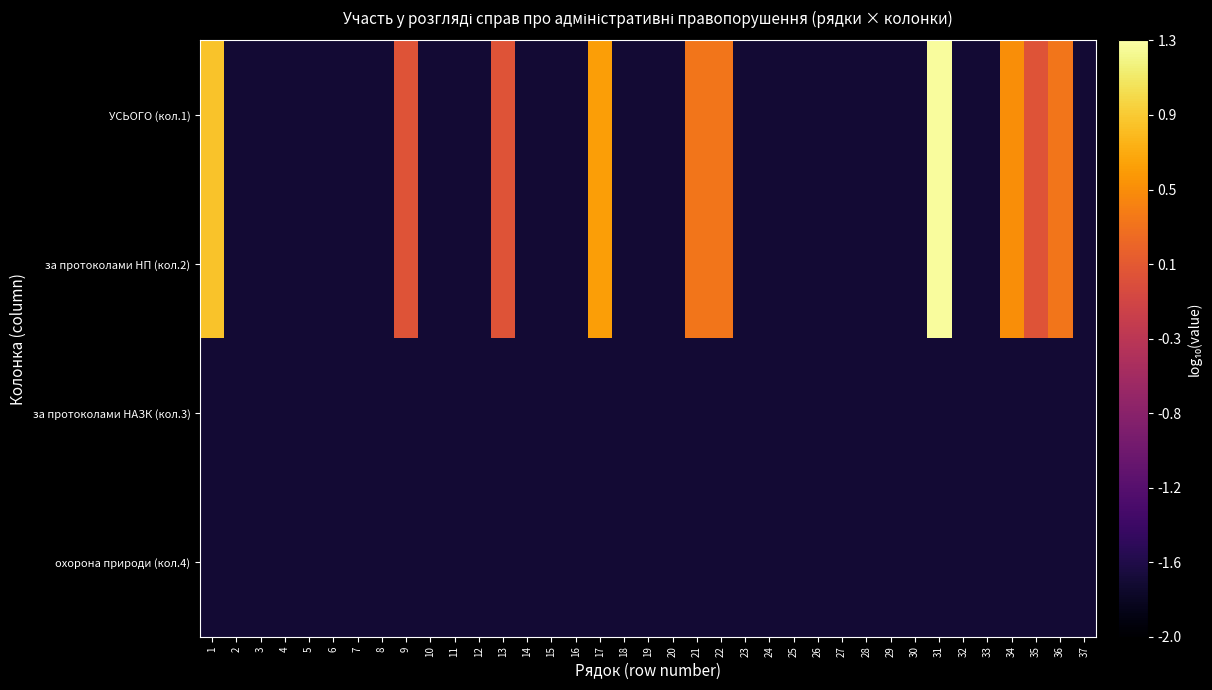

Between 4 and 22, which series saw the biggest shift?

УСЬОГО (кол.1)